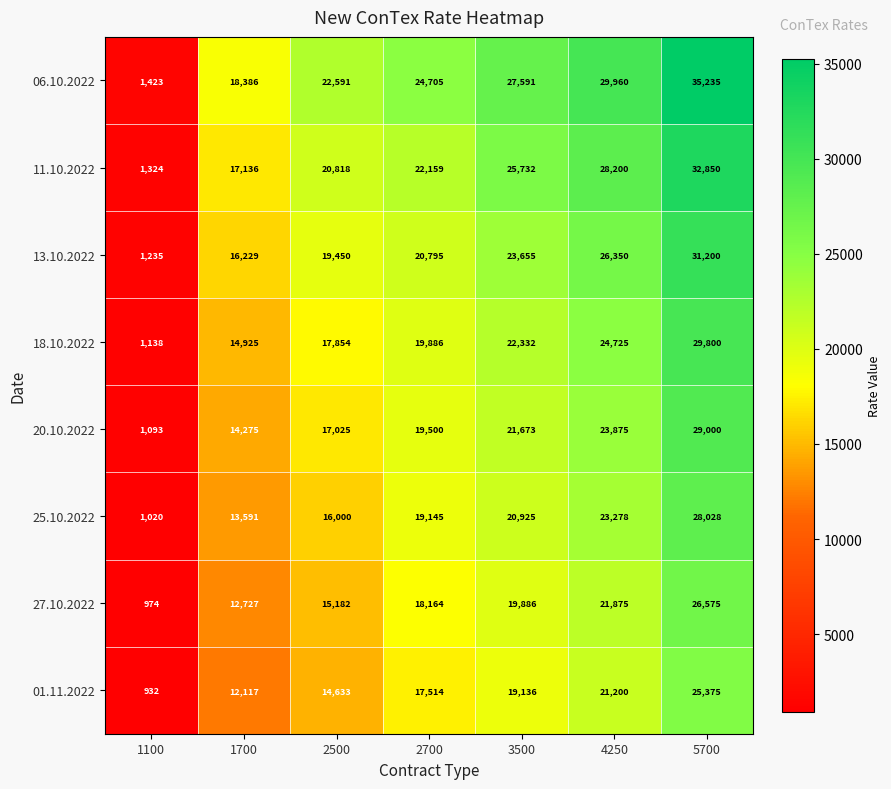

Is it true that 06.10.2022 equals 37175 at 2700?

False